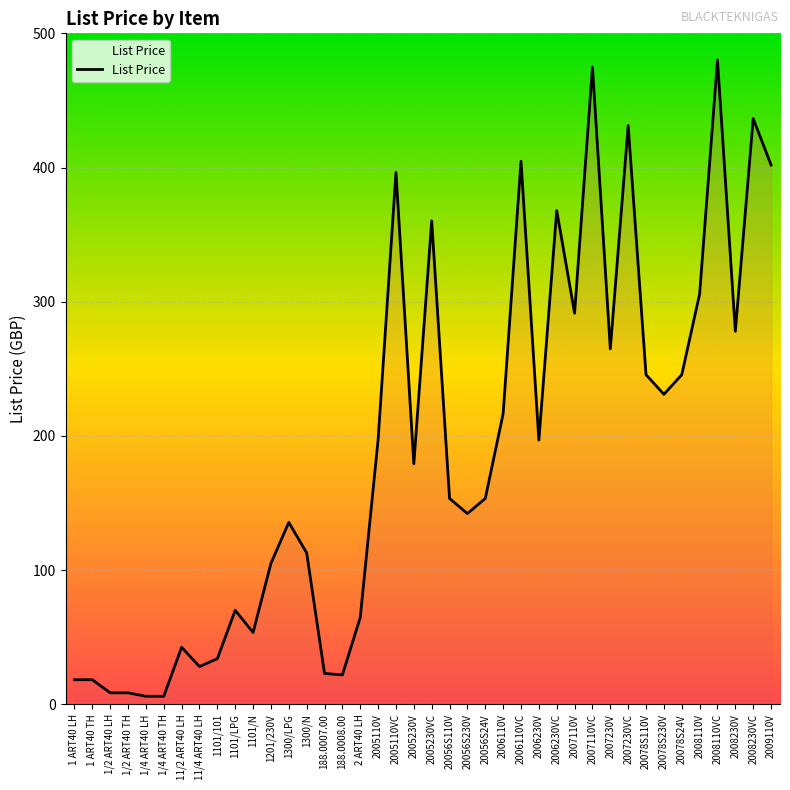

What is the sum of the values at 2008110VC and 20078S110V?

725.8